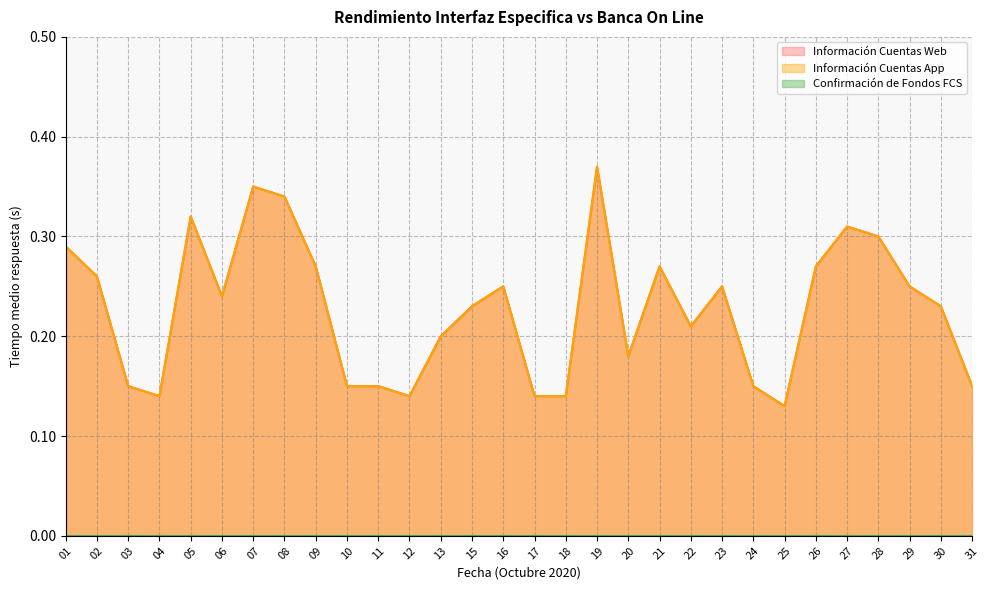

At how many categories does at least one series exceed 0?

30